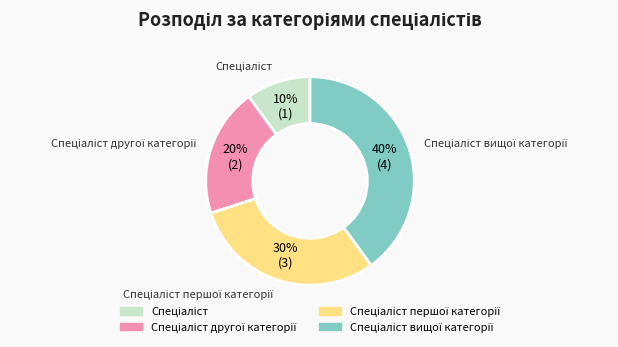

Count the number of slices in the pie.

4